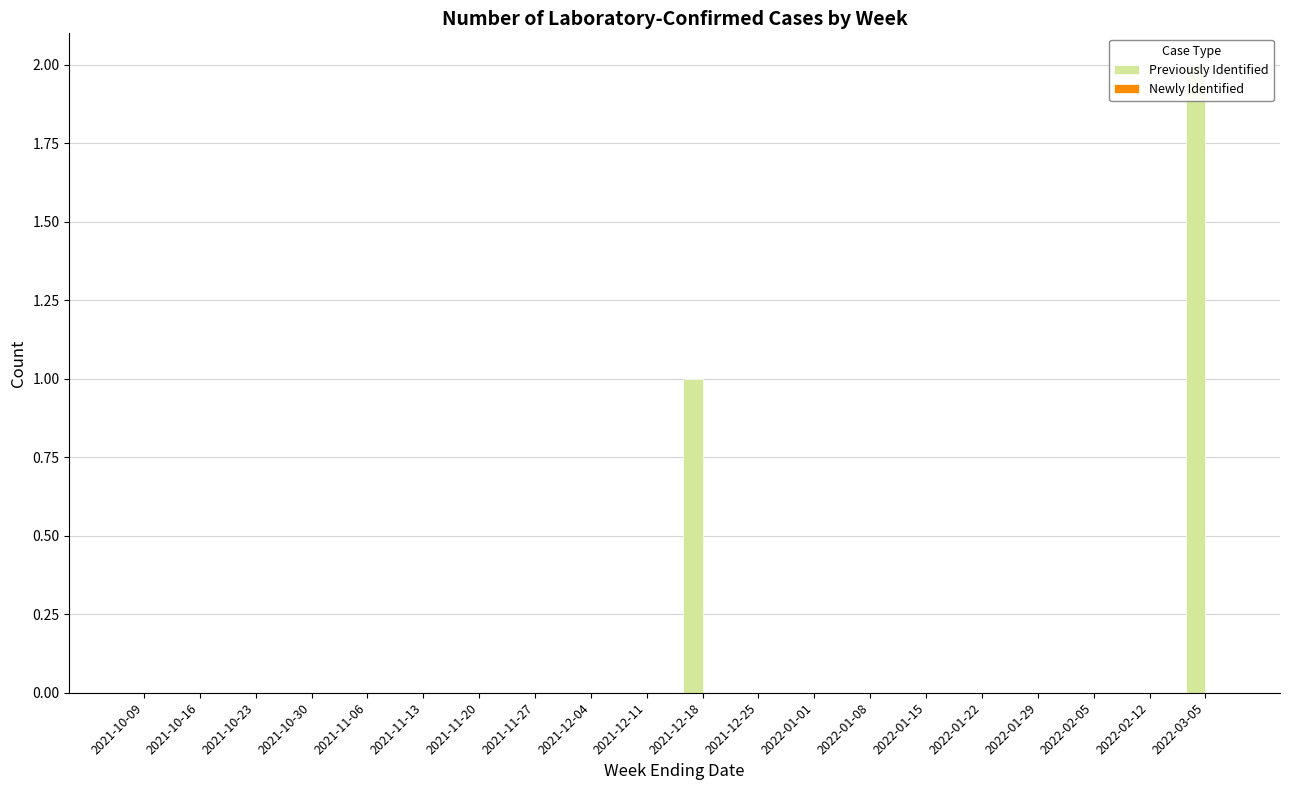

How many groups of bars are there?

20